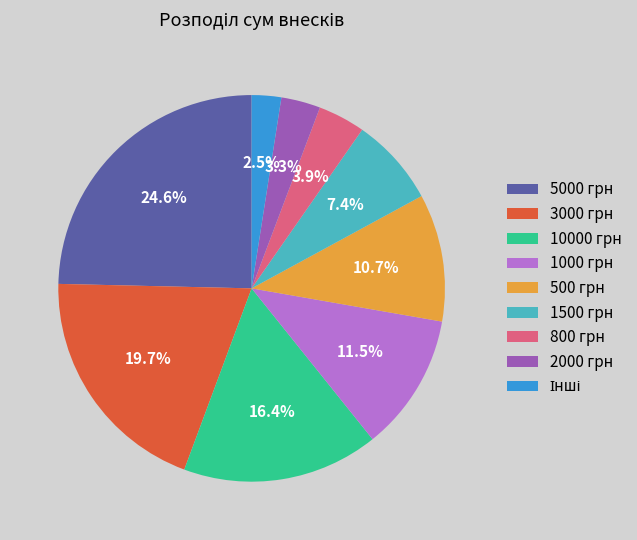

How much of the chart is everything except 800 грн?

96.1%